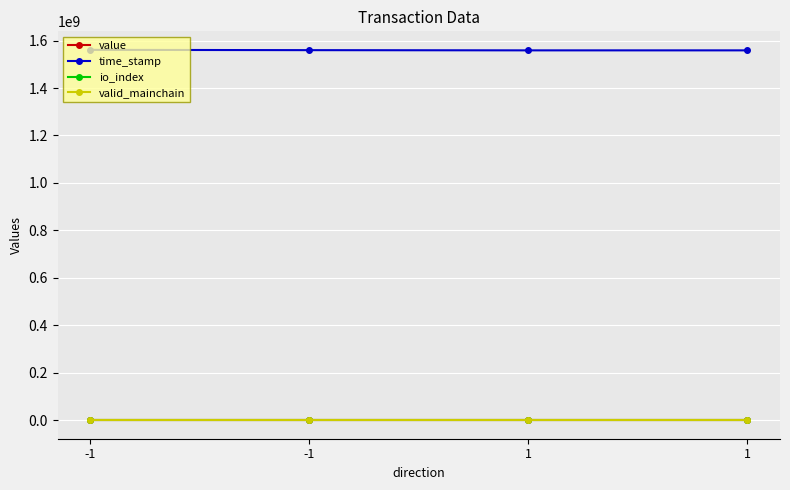

How many values in io_index are above zero?

2